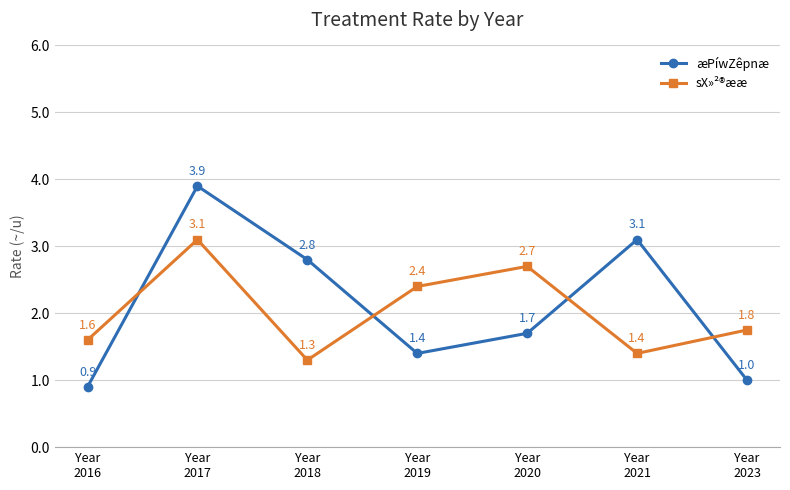

After their last crossing, which series has the higher values: æPíwZêpnæ or sX»²®ææ?

sX»²®ææ